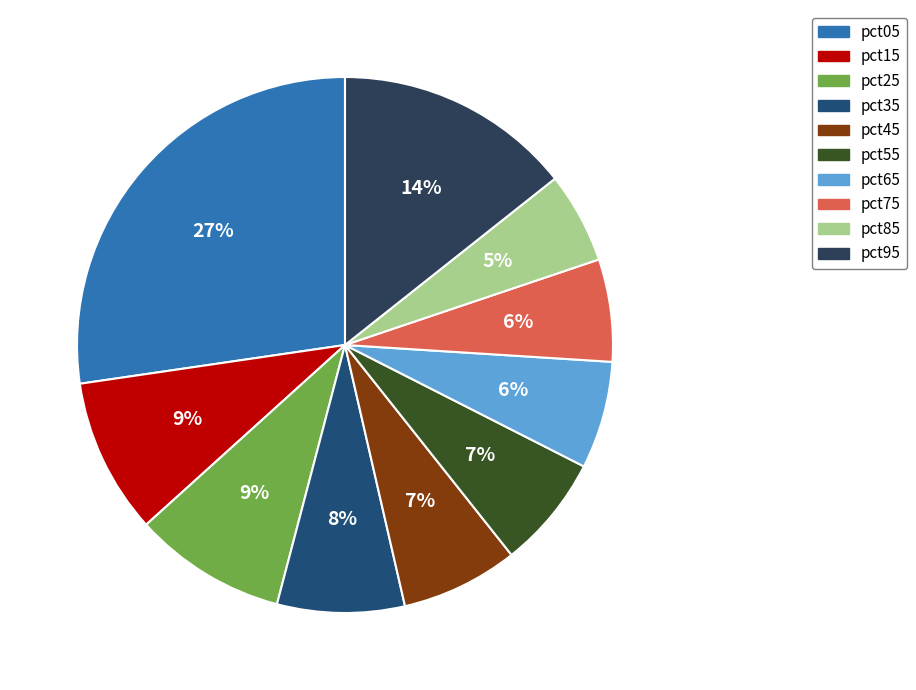

Count the number of slices in the pie.

10